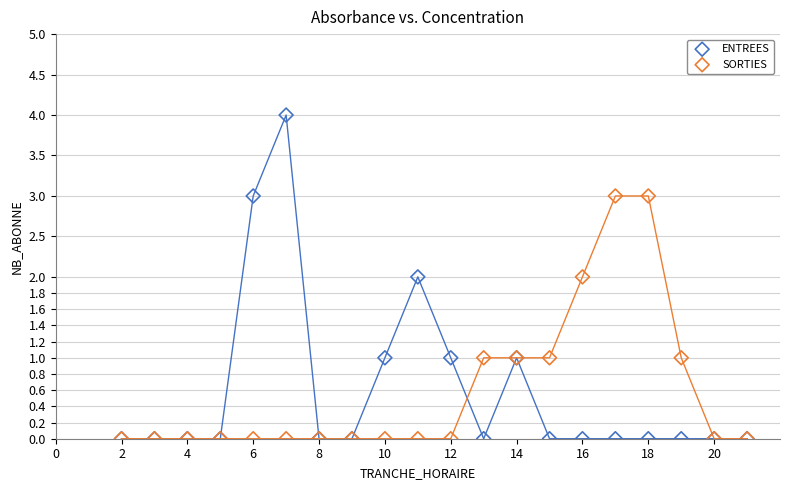

Which series has the widest spread of Y values?

ENTREES